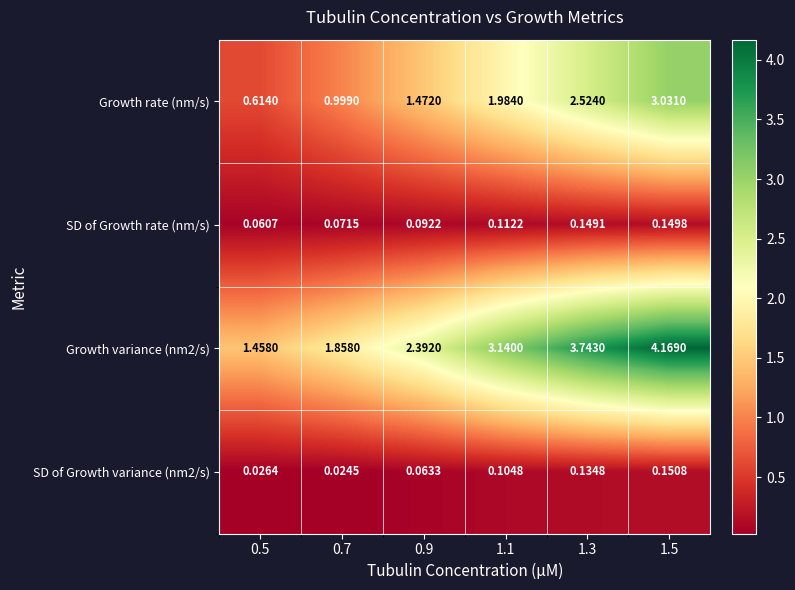

Which has a higher value, 1.3 or 0.5?

1.3